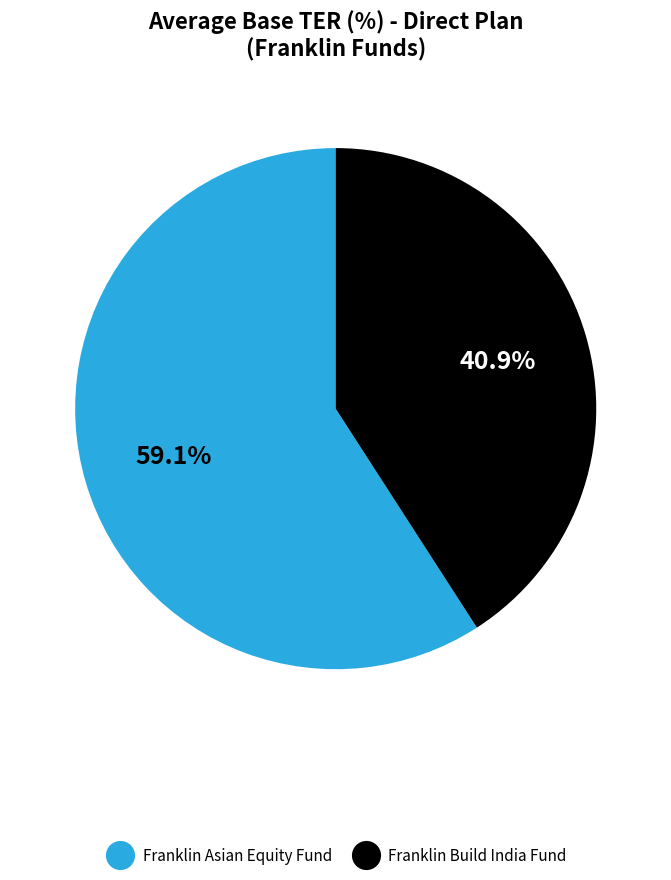

Count the number of slices in the pie.

2